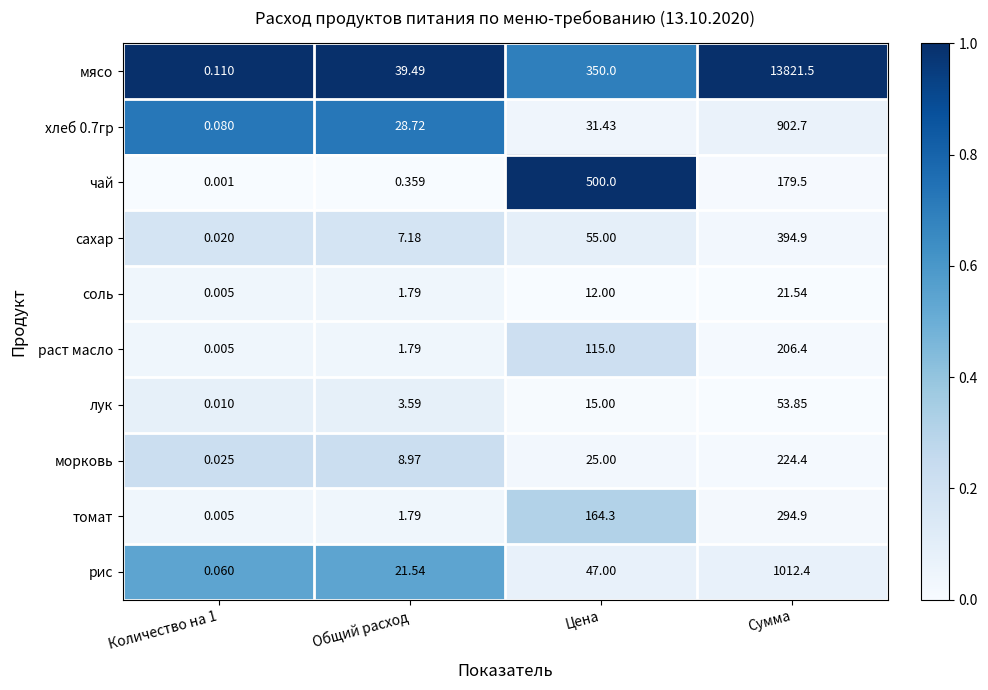

What is the total value across all series at Общий расход?

115.2